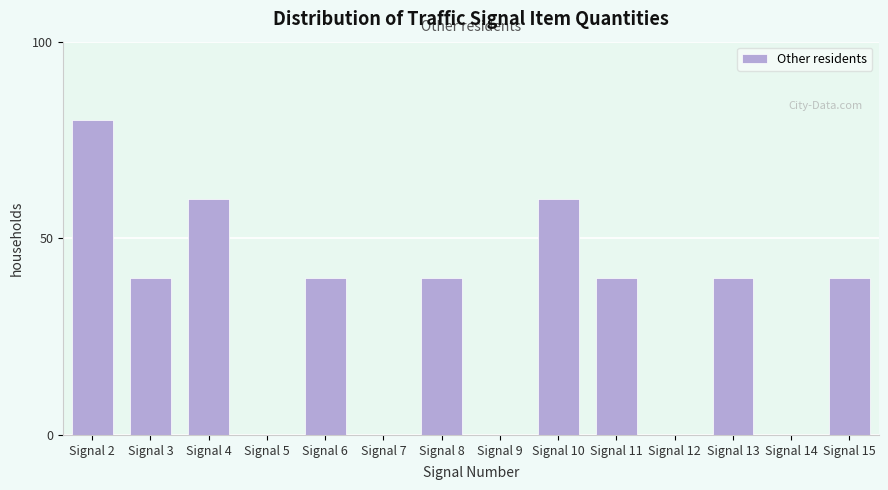

Reading right to left, transcribe all the data shown in this chart.

Signal 15=40	Signal 14=0	Signal 13=40	Signal 12=0	Signal 11=40	Signal 10=60	Signal 9=0	Signal 8=40	Signal 7=0	Signal 6=40	Signal 5=0	Signal 4=60	Signal 3=40	Signal 2=80